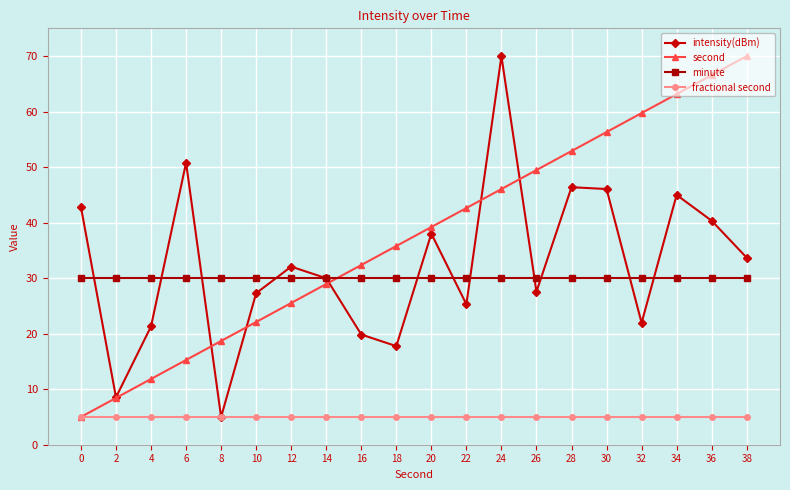

Between 8 and 10, which series saw the biggest shift?

intensity(dBm)